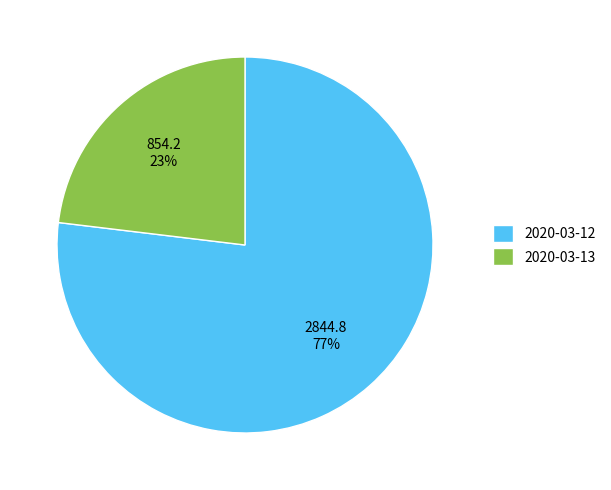

Does 2020-03-13 represent more than half of the total?

No